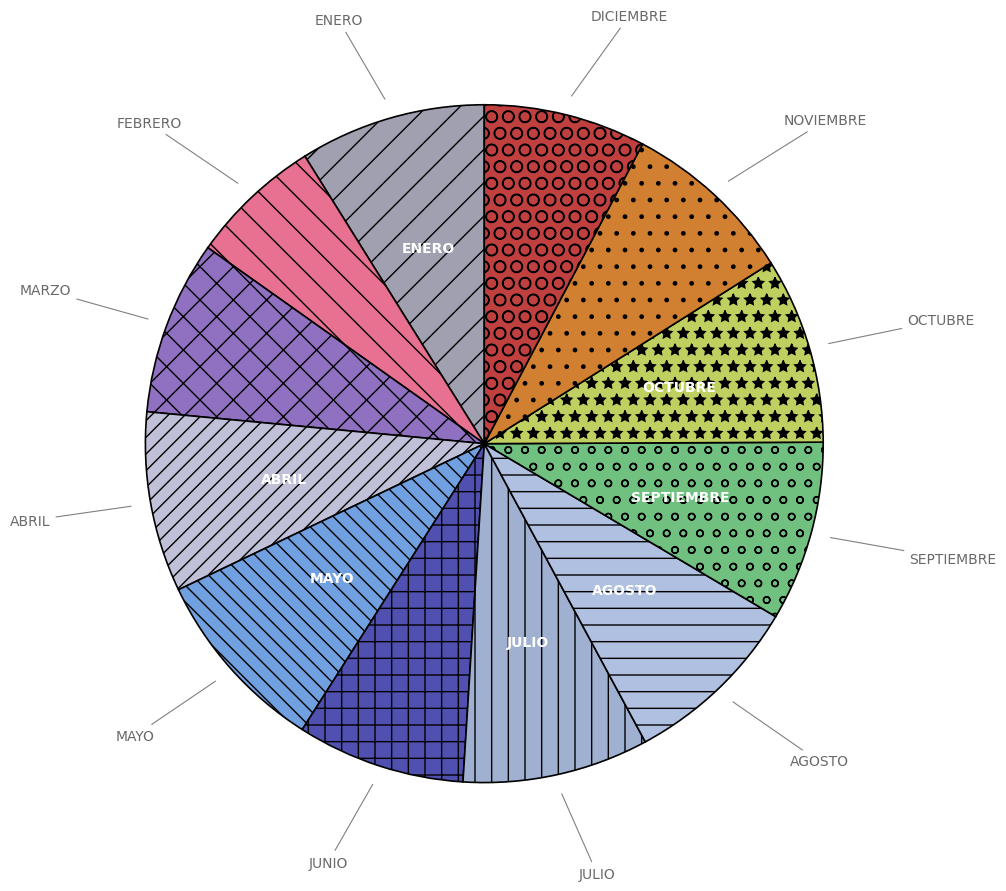

Combined, do ENERO and NOVIEMBRE account for over 50%?

No